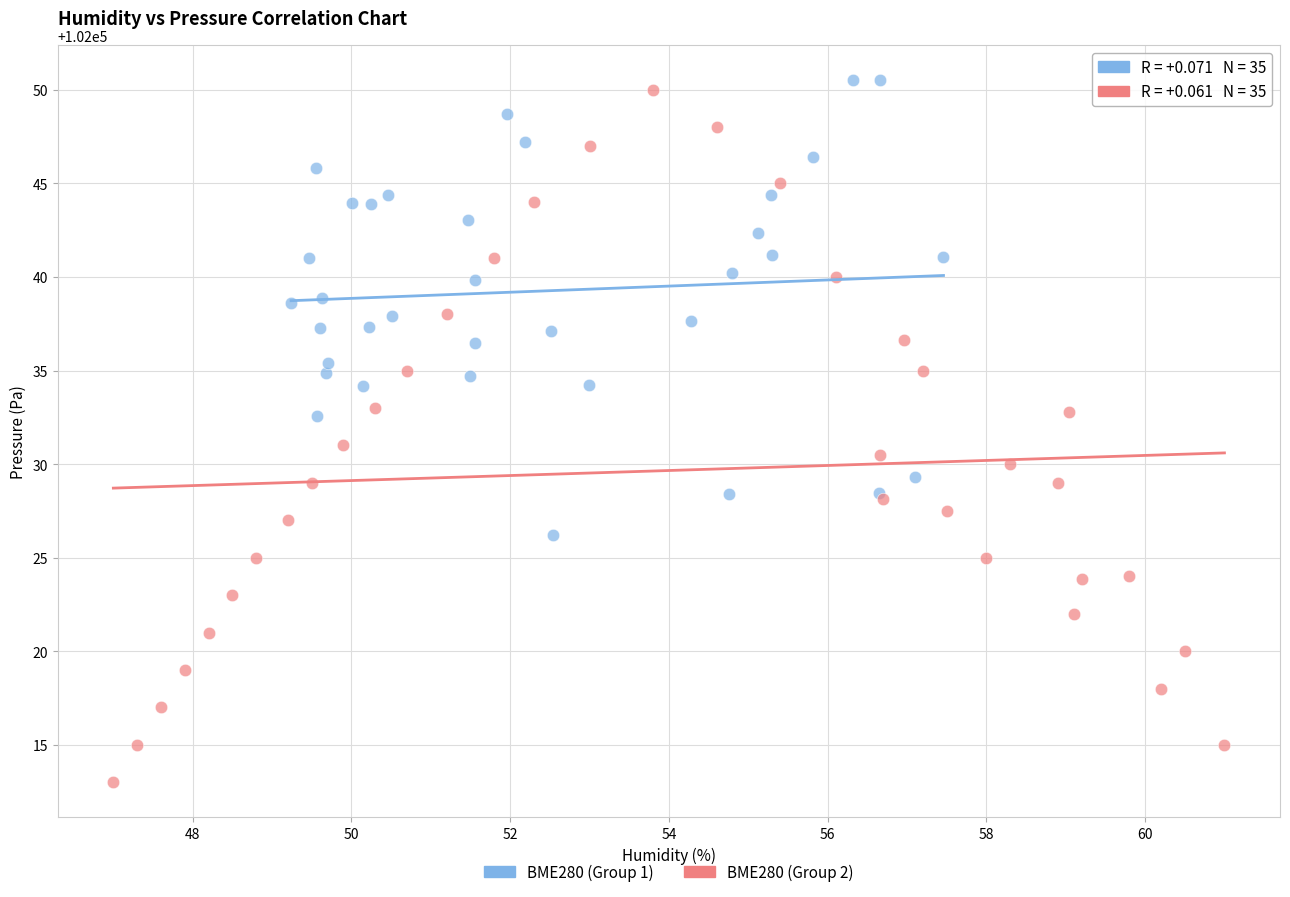

Which series contains the lowest Y value?

BME280 (Group 2)